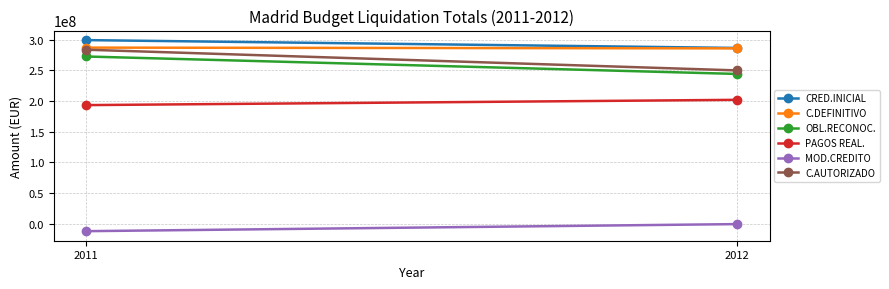

How many values in the OBL.RECONOC. series are below 272800048?

1